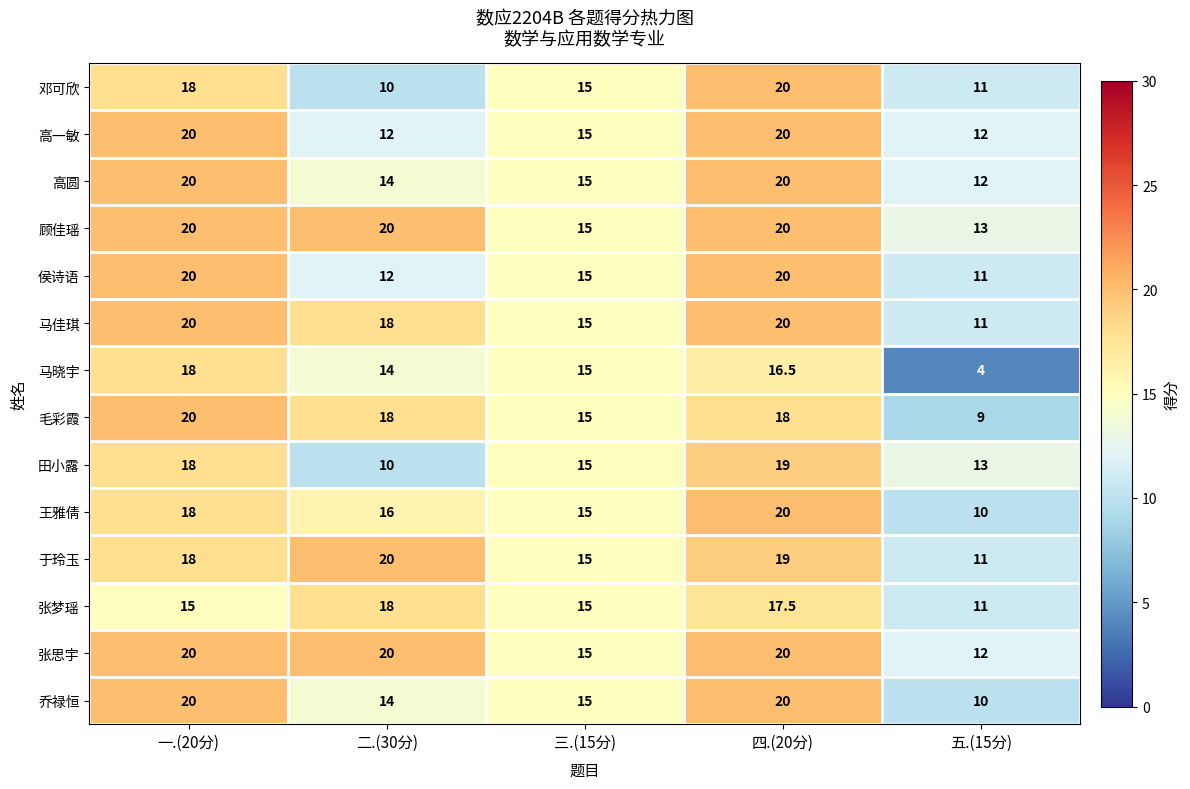

What is the smallest value displayed?

4.0